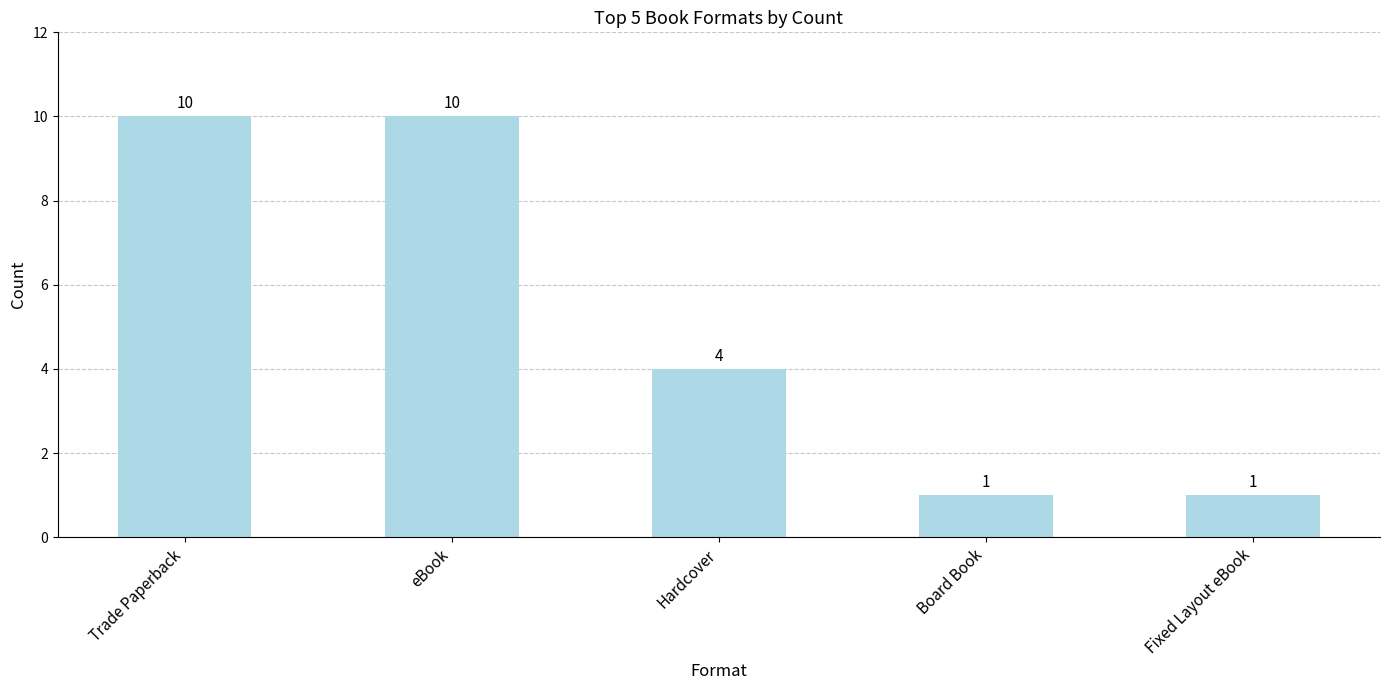

What is the average value?

5